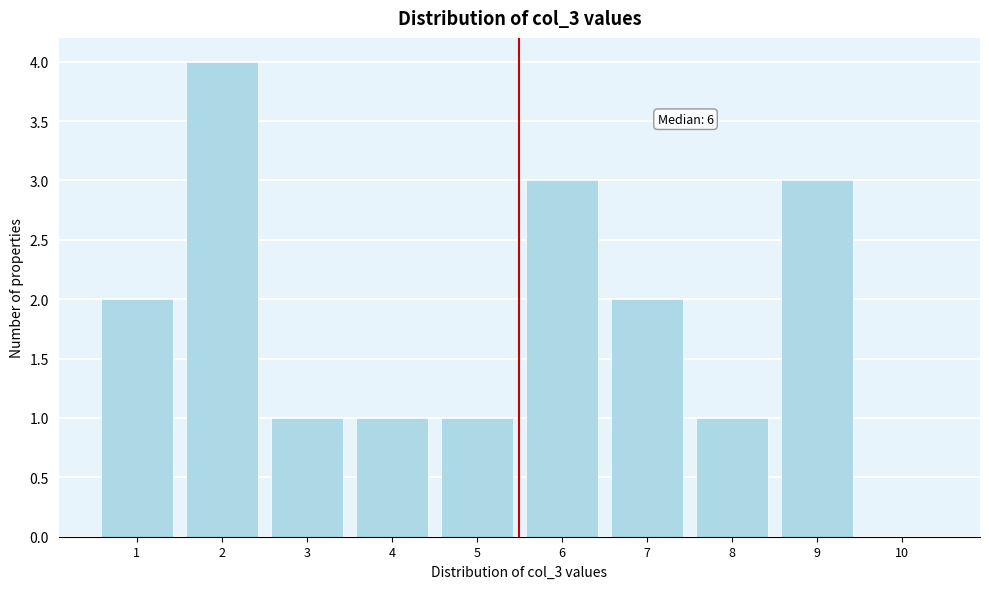

Reading left to right, transcribe all the data shown in this chart.

1=2	2=4	3=1	4=1	5=1	6=3	7=2	8=1	9=3	10=0